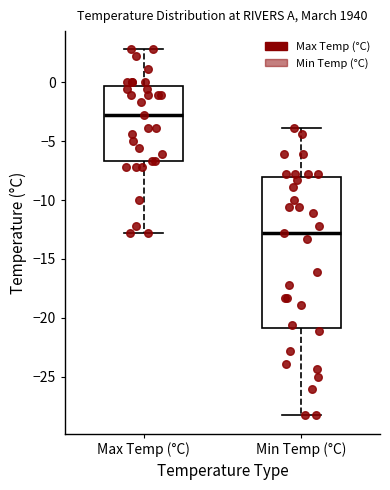

Reading left to right, read every box against the y-axis: the position of its median line, the range the box covers, and the ends of its whiskers. The values are not printed on the chart, so give them approximately, as read against the axis.

Max Temp (°C): median -3.0, box -6.5 to -0.5, whiskers -13.0 to 3.0
Min Temp (°C): median -13.0, box -21.0 to -8.0, whiskers -28.5 to -4.0